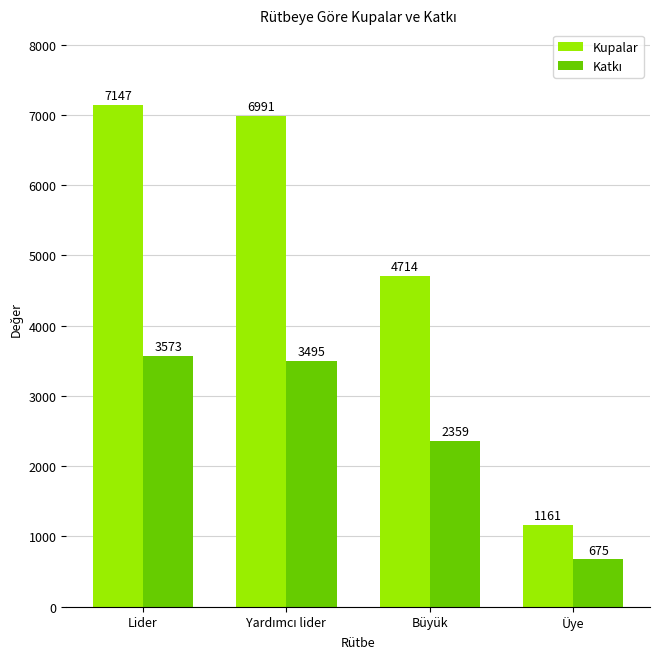

What is the maximum value shown in the chart?

7147